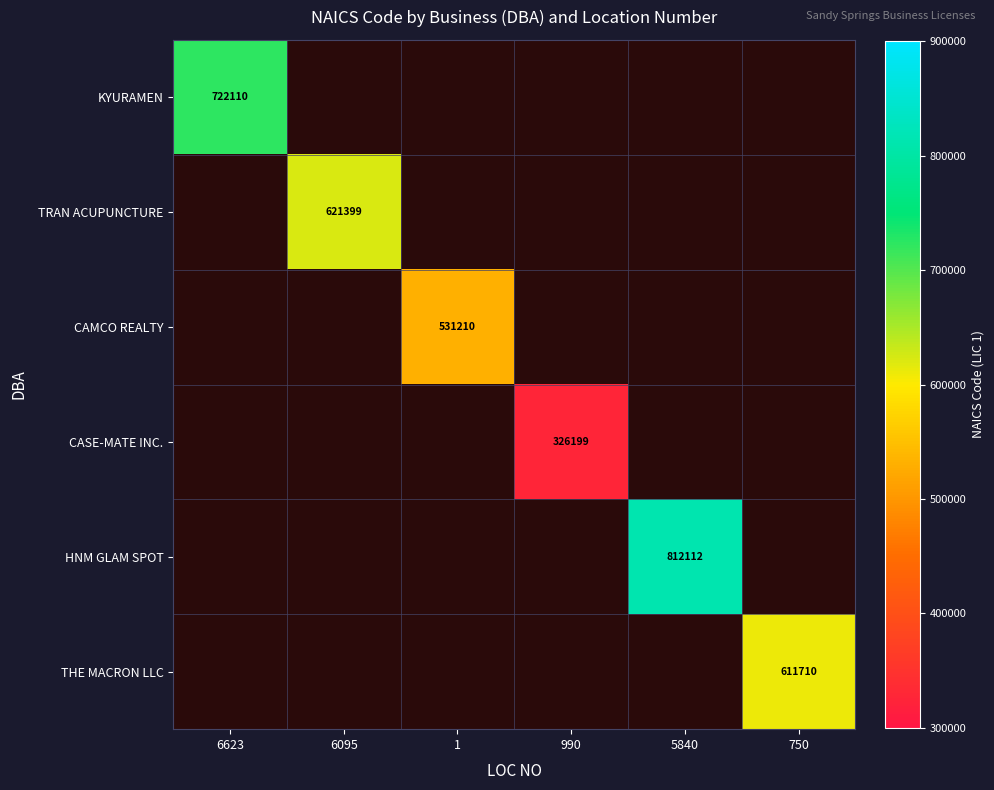

At 750, list the series in order from largest to smallest.

KYURAMEN, TRAN ACUPUNCTURE, CAMCO REALTY, CASE-MATE INC., HNM GLAM SPOT, THE MACRON LLC